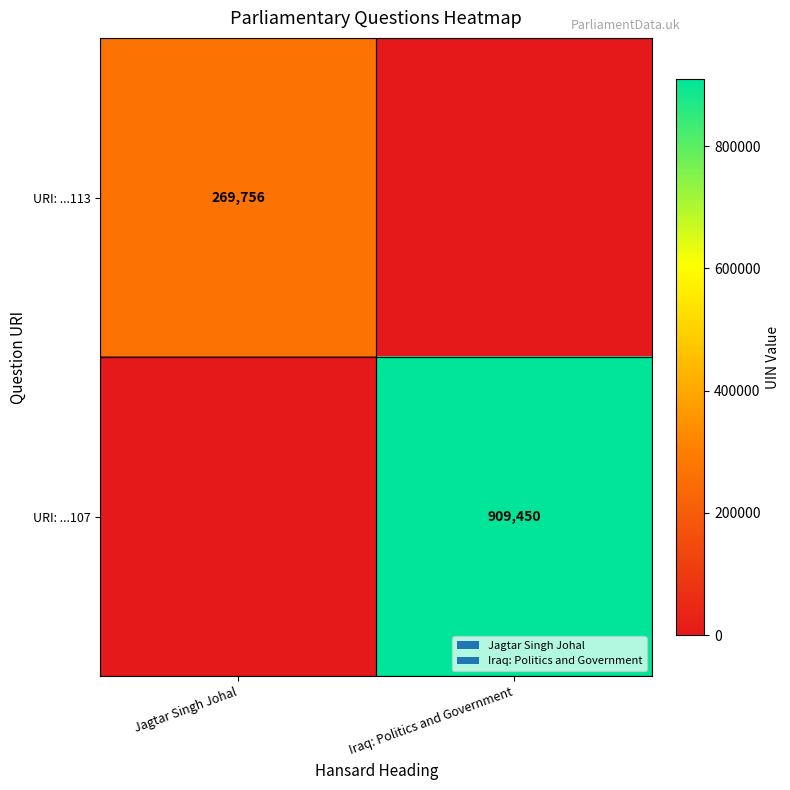

What is the spread (max minus min) of values at Iraq: Politics and Government?

909450